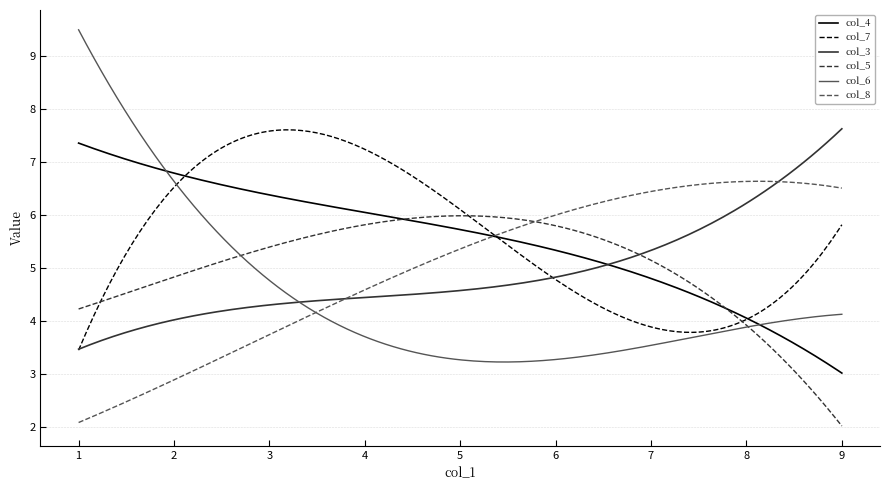

Which series has the largest range (max minus min)?

col_6